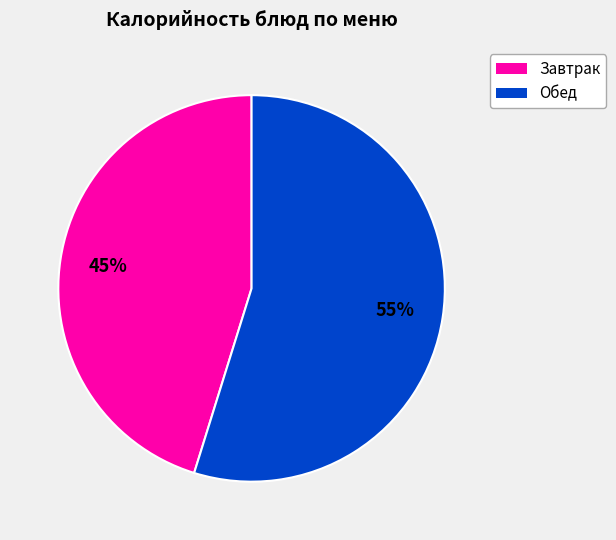

Does any single category account for the majority?

Yes